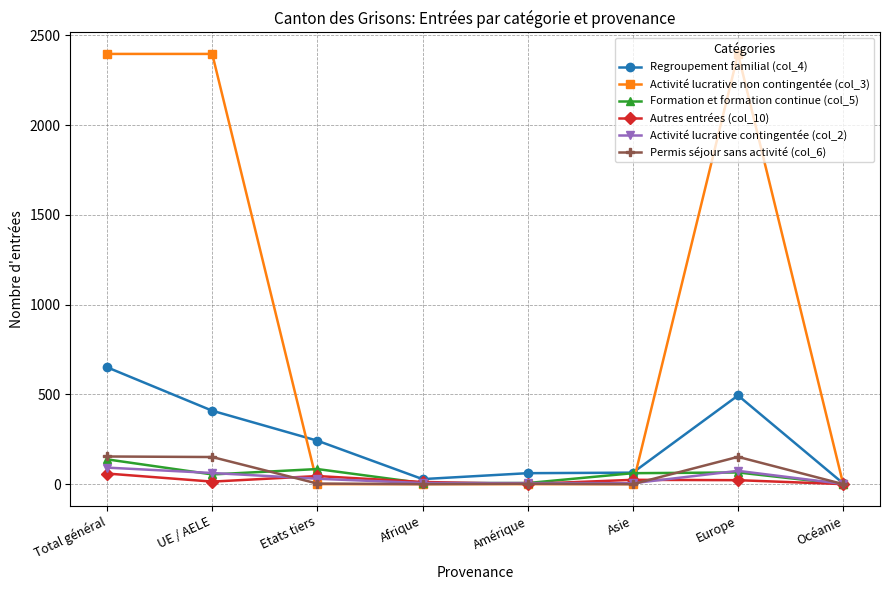

Is this an area chart (filled region under the line)?

No